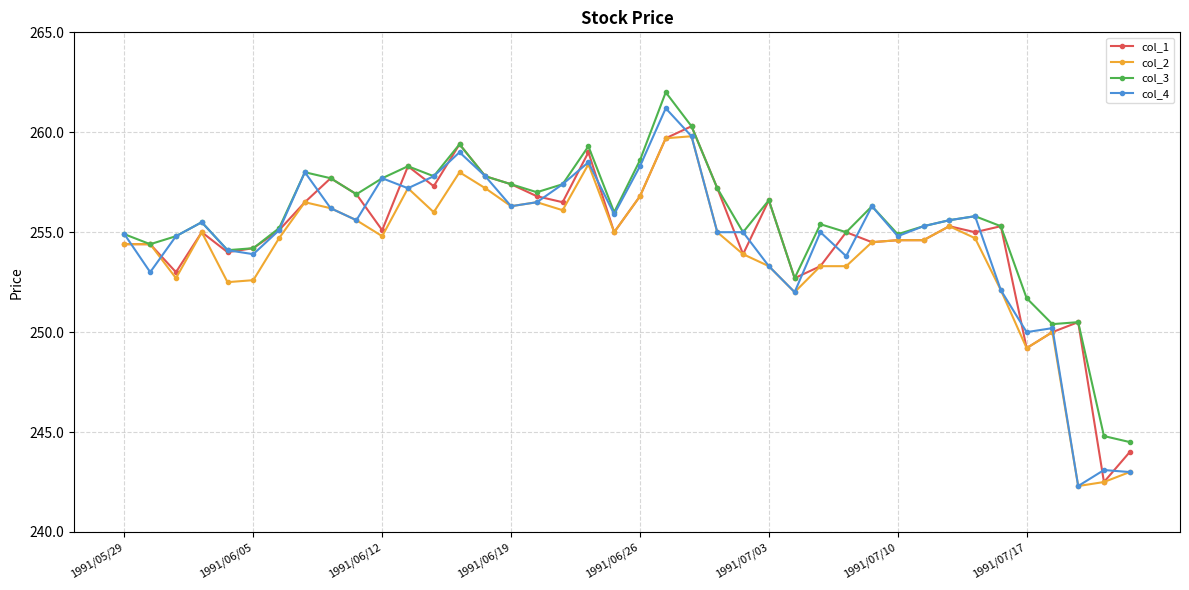

What is the value of the col_2 point at the 38th from the left?

242.3